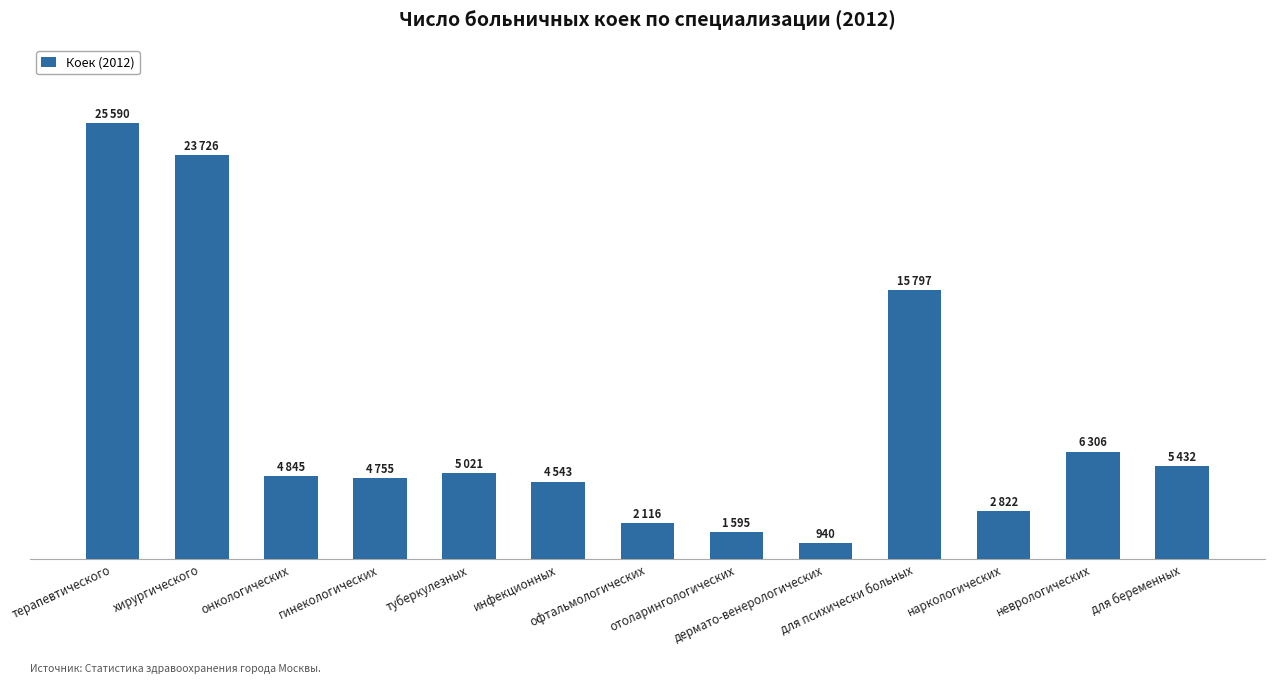

What is the difference between the second highest and second lowest values?

22131